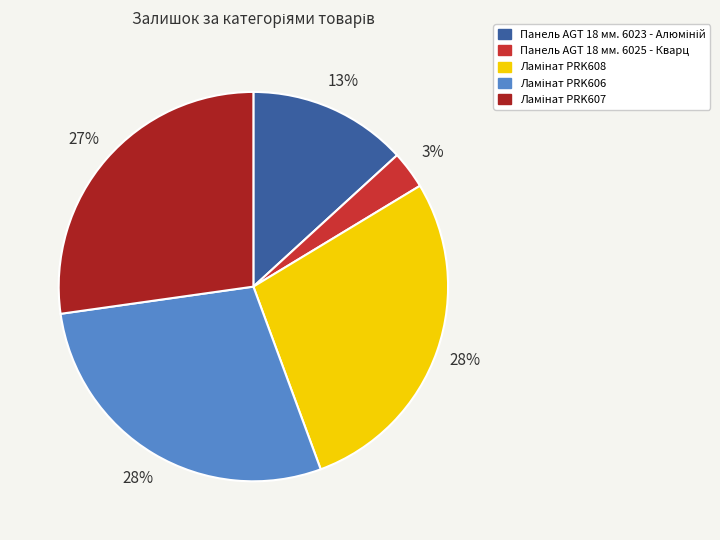

What percentage is the Панель AGT 18 мм. 6025 - Кварц slice, to the nearest percent?

3%